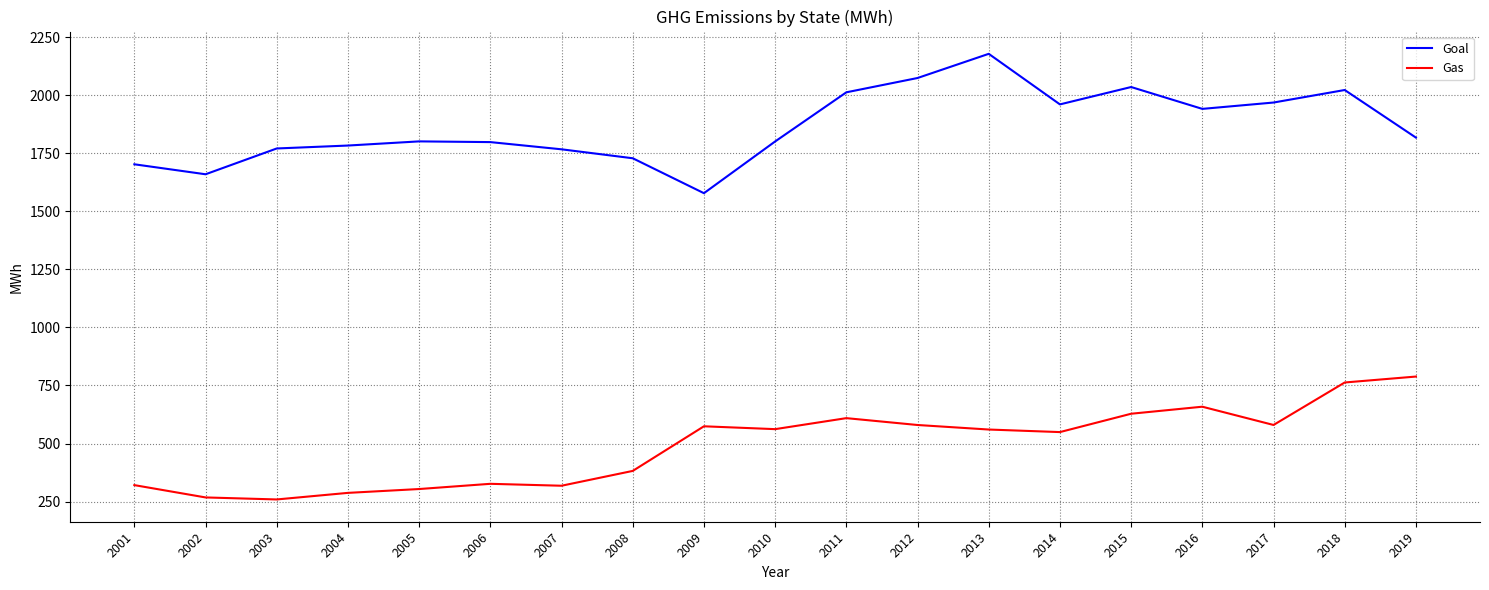

What is the total value across all series at 2017?

2548.6